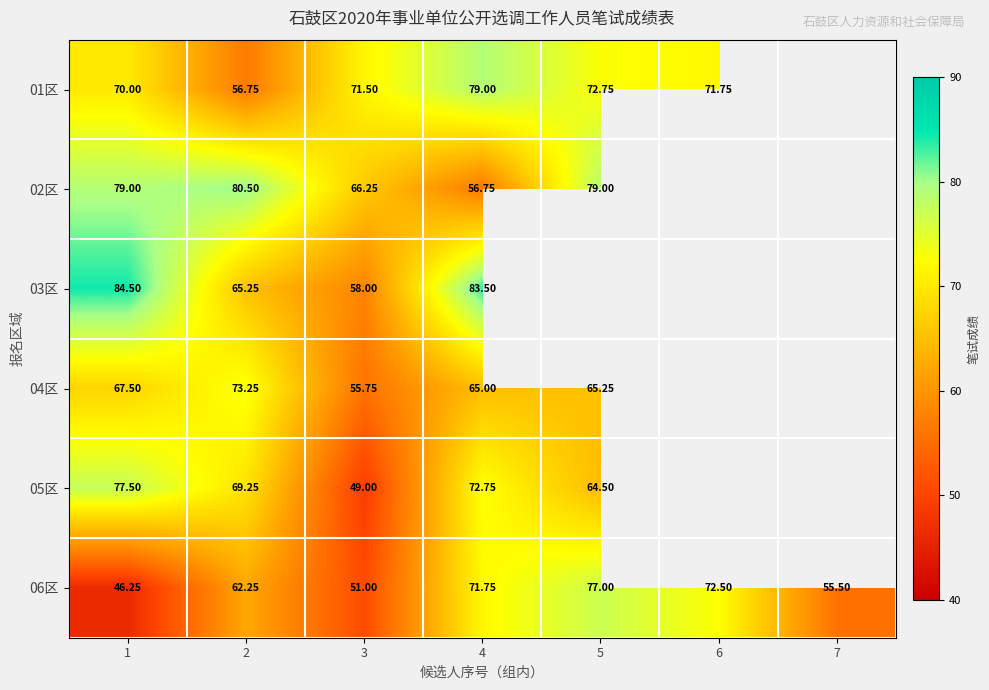

How many distinct data groups are displayed?

6